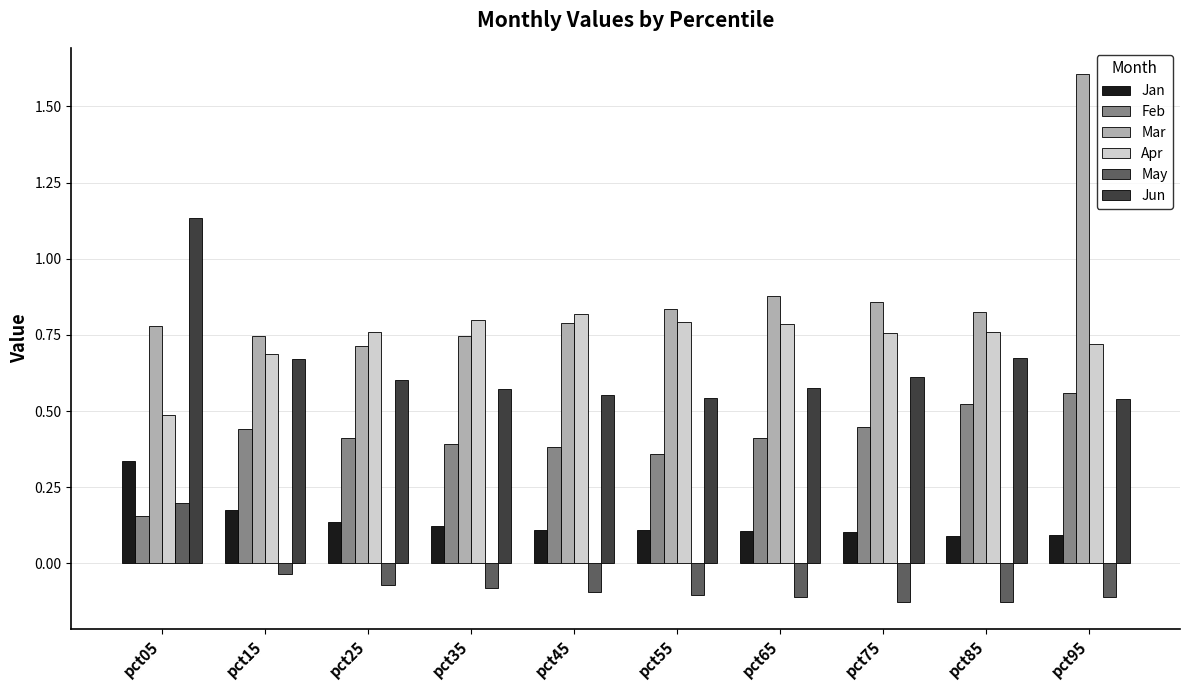

How many data points does each series have?

10